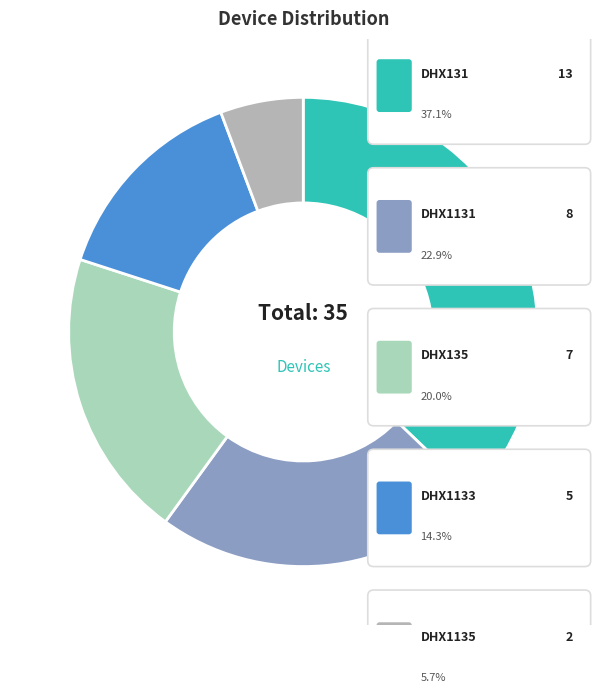

True or false: DHX1135 accounts for 6% of the total.

True